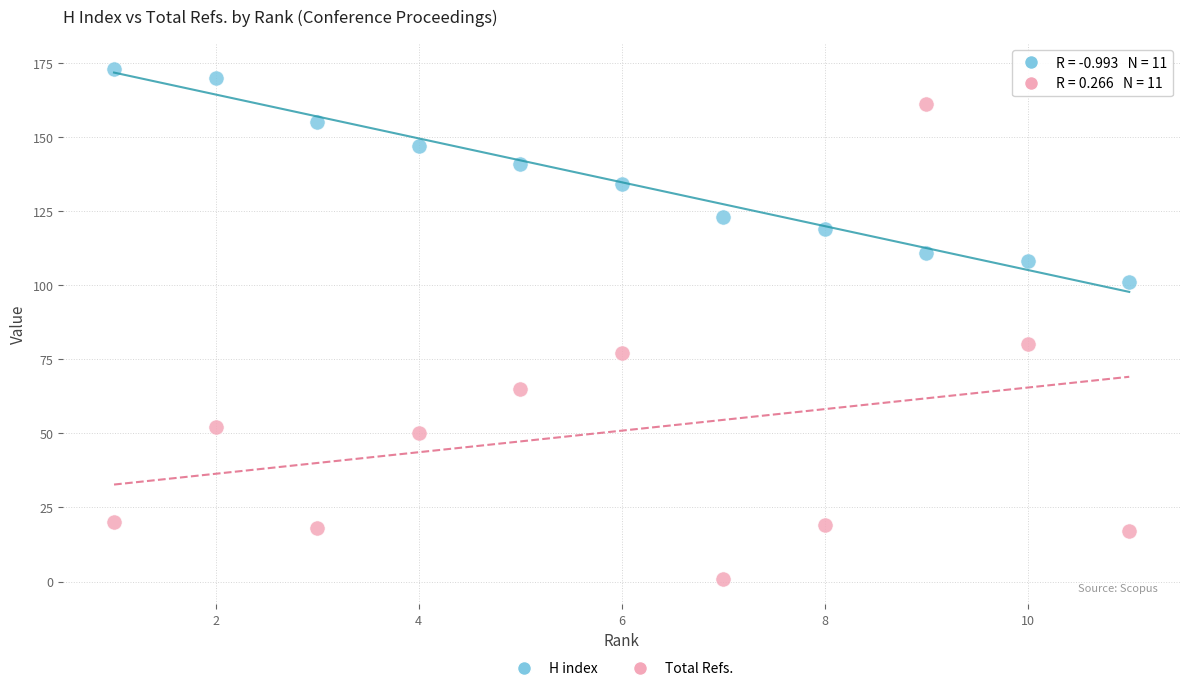

Which series contains the highest Y value?

H index